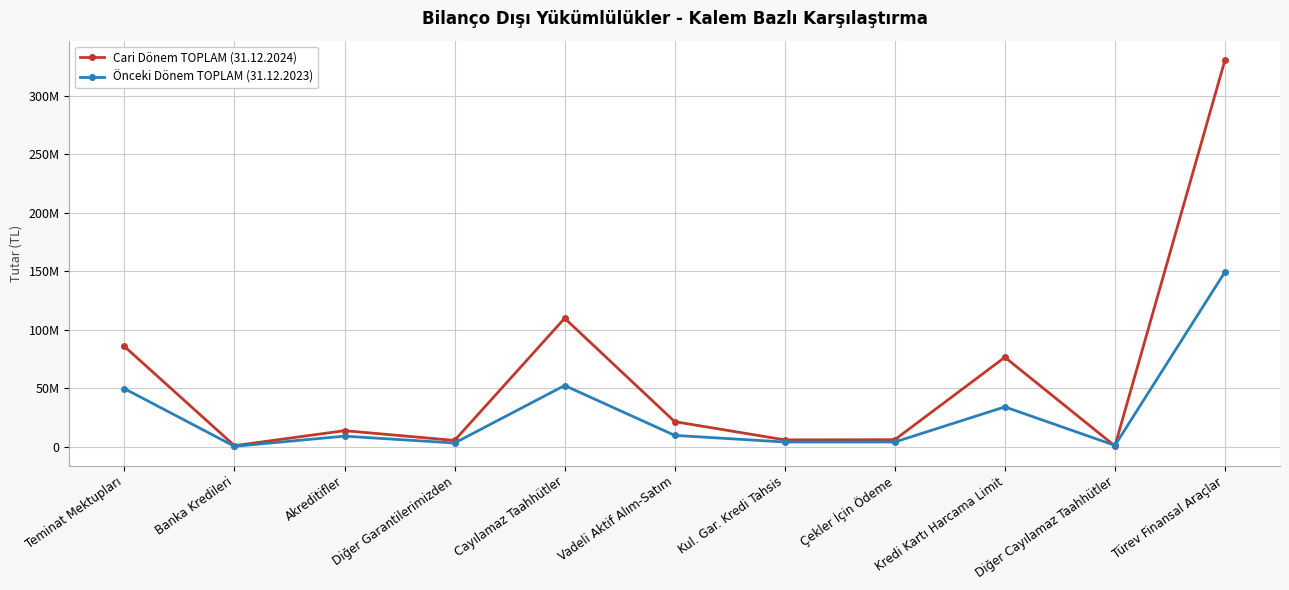

Is this an area chart (filled region under the line)?

No